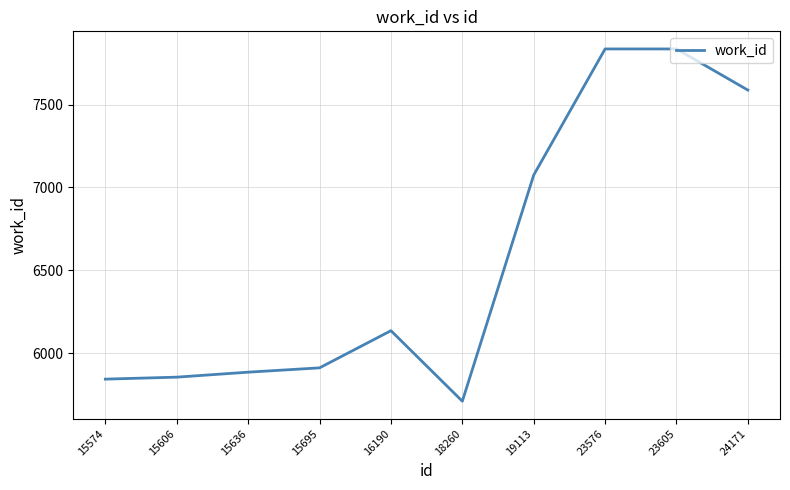

True or false: the data shows 7075 at 19113.

True